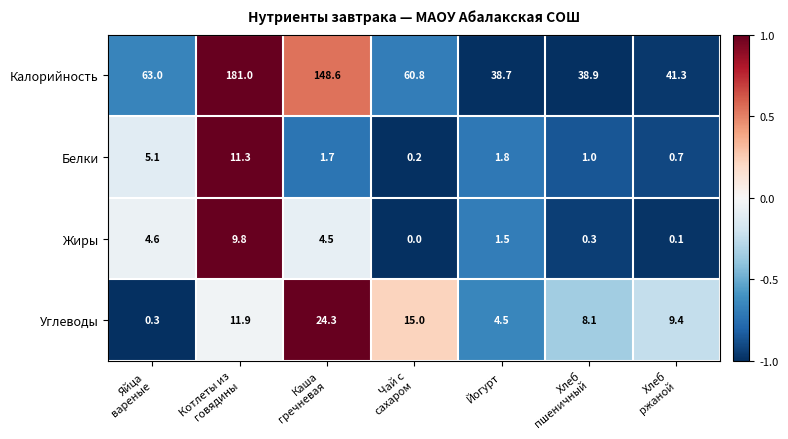

How many values in the Калорийность series are below 60?

3